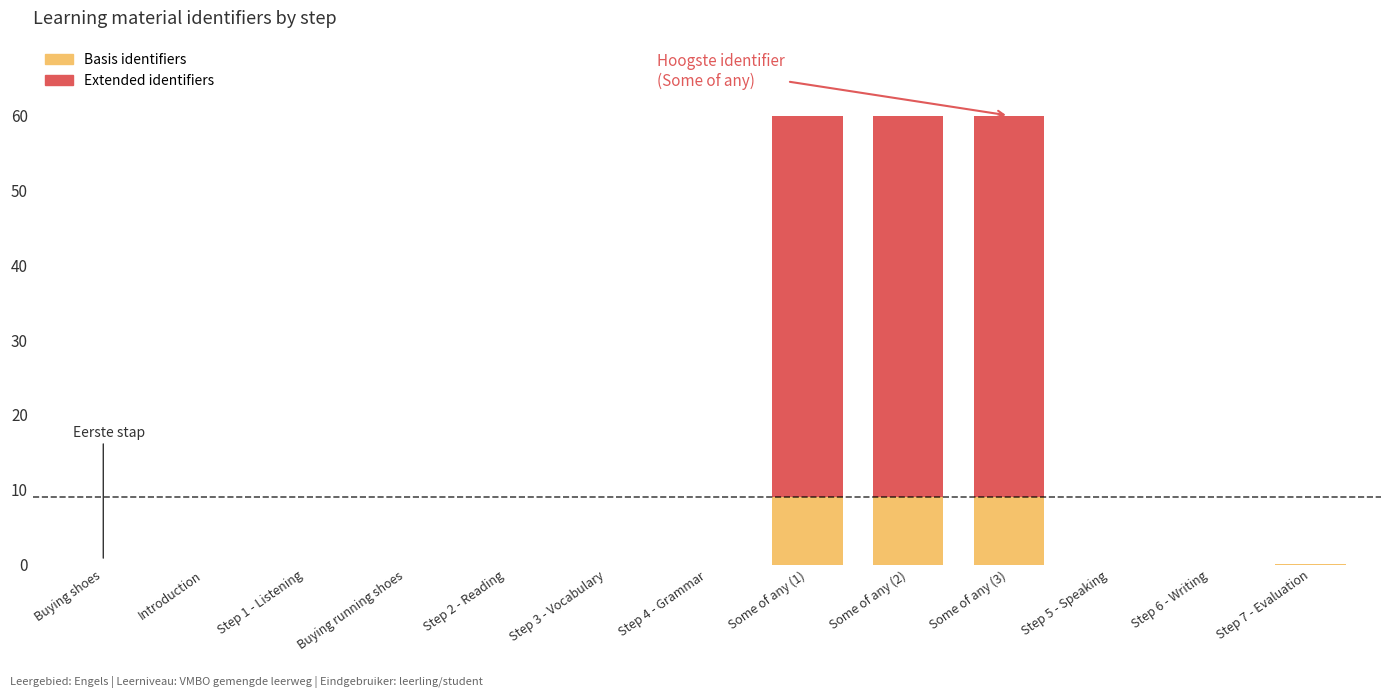

The Basis identifiers series shows 0.0 at Step 7 - Evaluation. True or false?

True